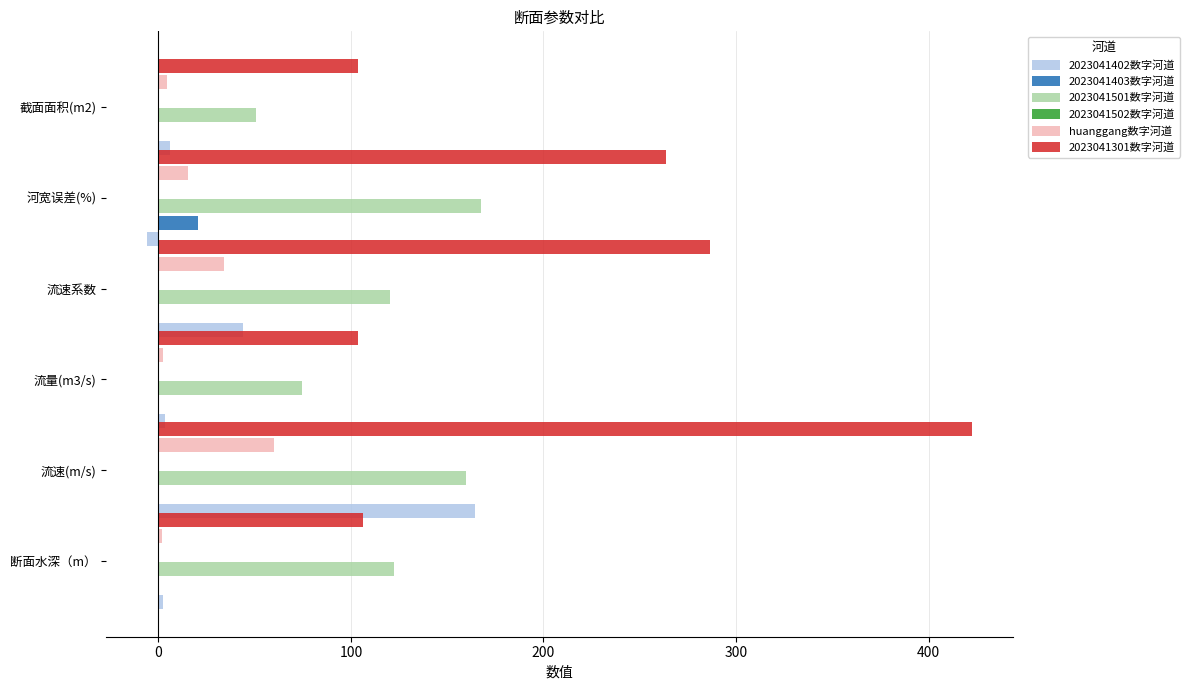

Which series has the largest total across all categories?

2023041301数字河道